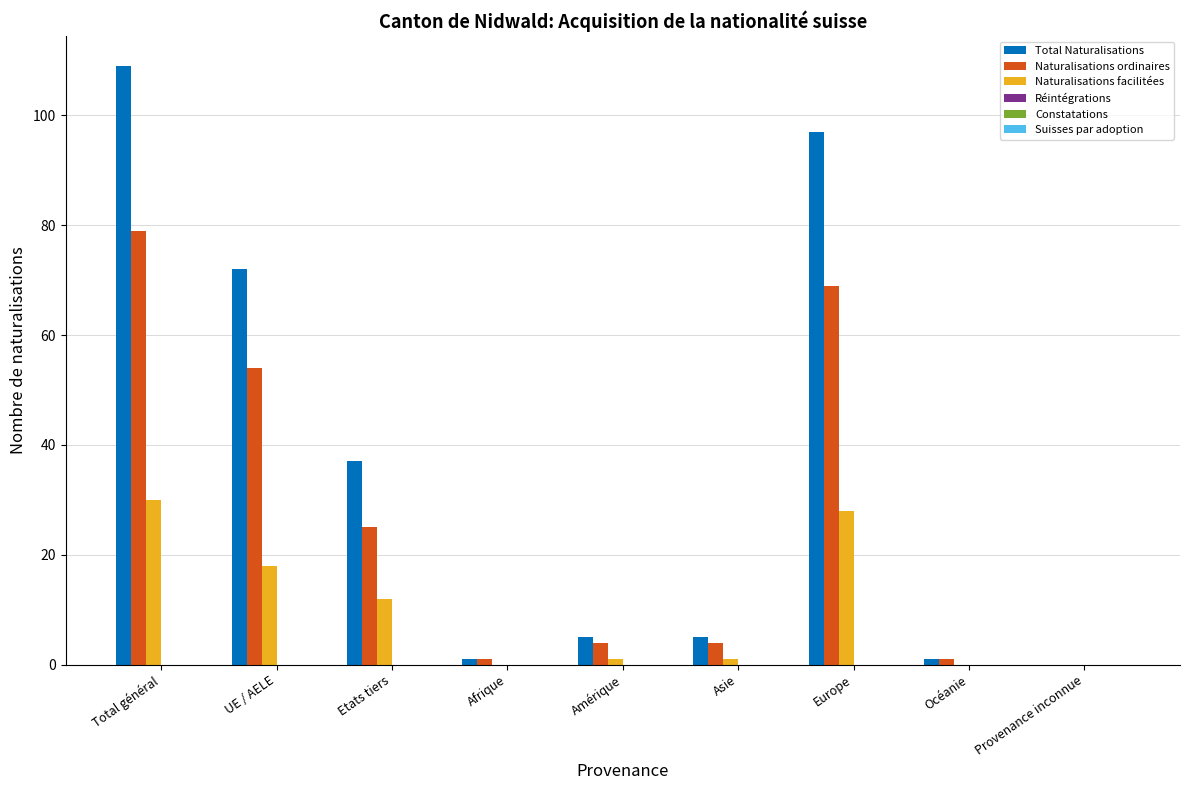

Reading right to left, list all the values displayed in this chart.

Total Naturalisations: Provenance inconnue=0	Océanie=1	Europe=97	Asie=5	Amérique=5	Afrique=1	Etats tiers=37	UE / AELE=72	Total général=109
Naturalisations ordinaires: Provenance inconnue=0	Océanie=1	Europe=69	Asie=4	Amérique=4	Afrique=1	Etats tiers=25	UE / AELE=54	Total général=79
Naturalisations facilitées: Provenance inconnue=0	Océanie=0	Europe=28	Asie=1	Amérique=1	Afrique=0	Etats tiers=12	UE / AELE=18	Total général=30